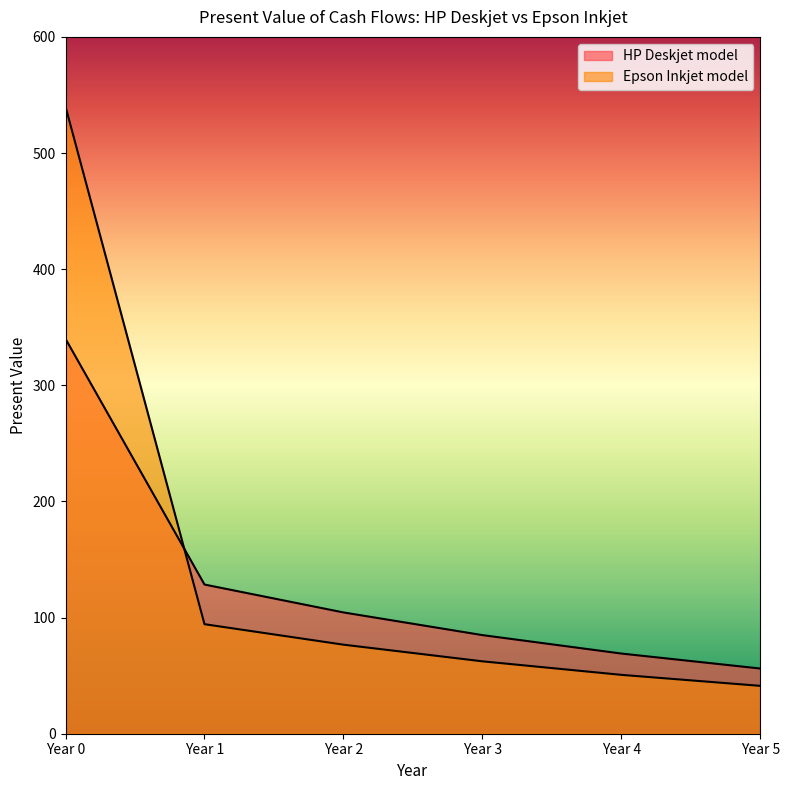

Is the value of Epson Inkjet model at Year 4 greater than the value of HP Deskjet model at Year 1?

No